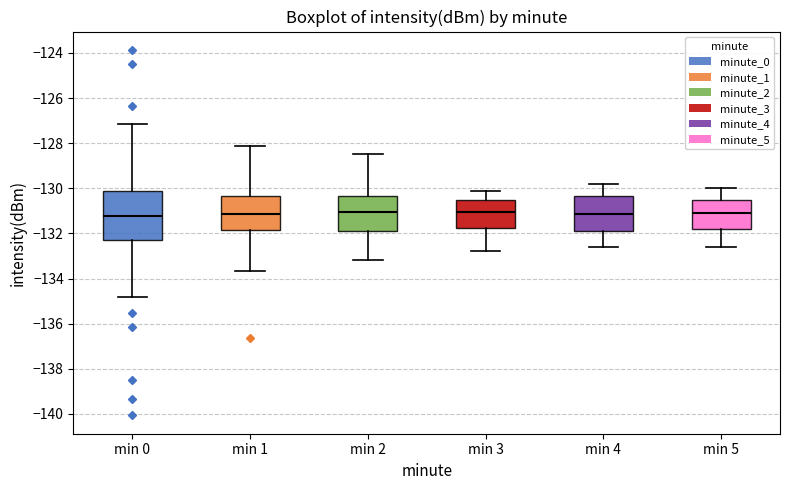

Reading left to right, read every box against the y-axis: the position of its median line, the range the box covers, and the ends of its whiskers. The values are not printed on the chart, so give them approximately, as read against the axis.

min 0: median -131.2, box -132.2 to -130.2, whiskers -134.8 to -127.2
min 1: median -131.2, box -131.8 to -130.4, whiskers -133.6 to -128.2
min 2: median -131.0, box -131.8 to -130.4, whiskers -133.2 to -128.4
min 3: median -131.0, box -131.8 to -130.6, whiskers -132.8 to -130.0
min 4: median -131.2, box -131.8 to -130.4, whiskers -132.6 to -129.8
min 5: median -131.0, box -131.8 to -130.6, whiskers -132.6 to -130.0